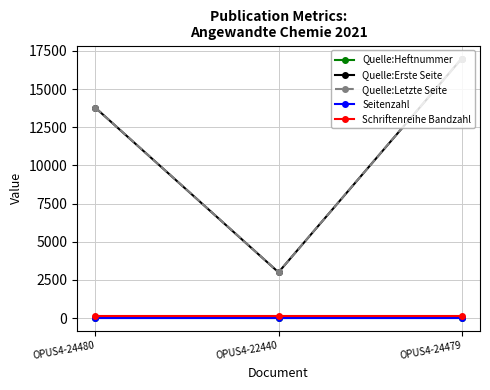

What is the label of the 3rd point from the left?

OPUS4-24479